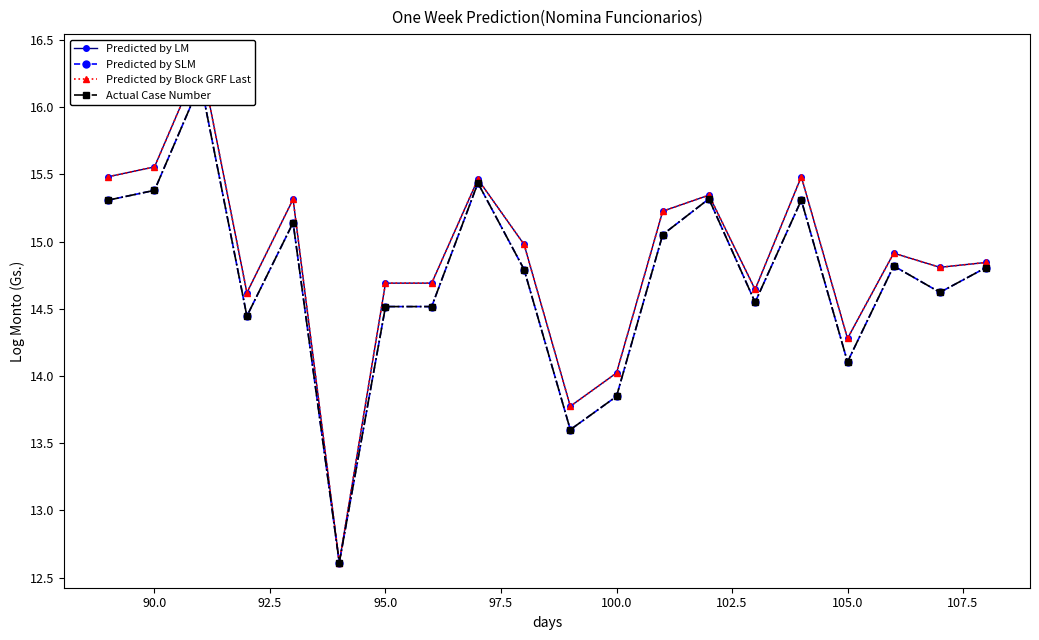

How many series are shown in this chart?

4